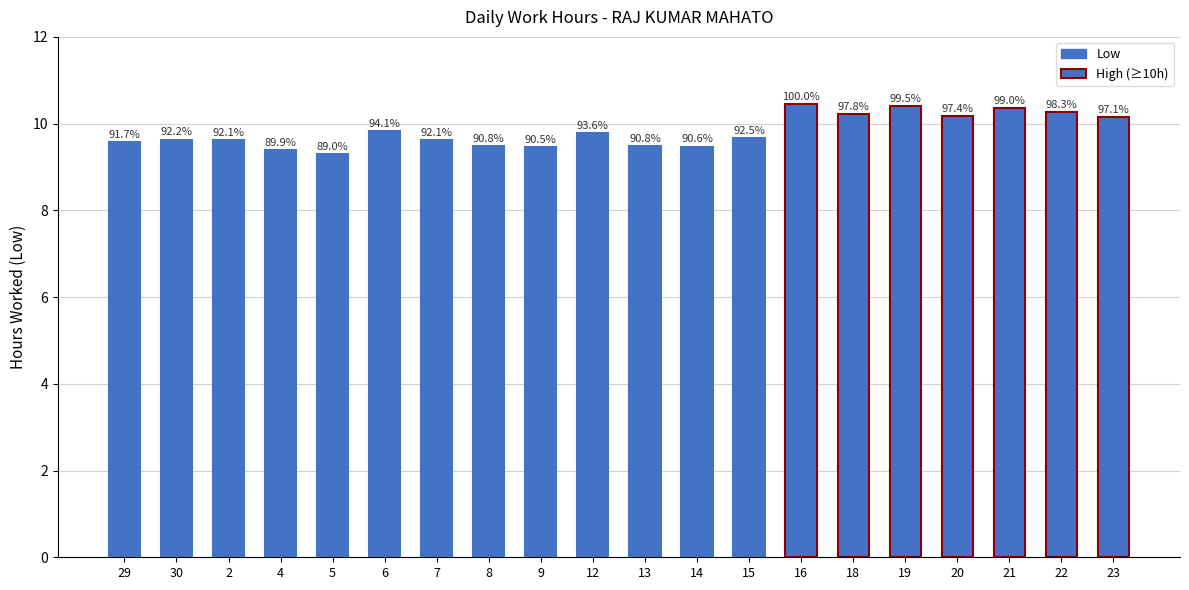

Reading left to right, extract all data points from this chart.

29=9.6	30=9.6	2=9.6	4=9.4	5=9.3	6=9.8	7=9.6	8=9.5	9=9.5	12=9.8	13=9.5	14=9.5	15=9.7	16=10.4	18=10.2	19=10.4	20=10.2	21=10.3	22=10.3	23=10.2